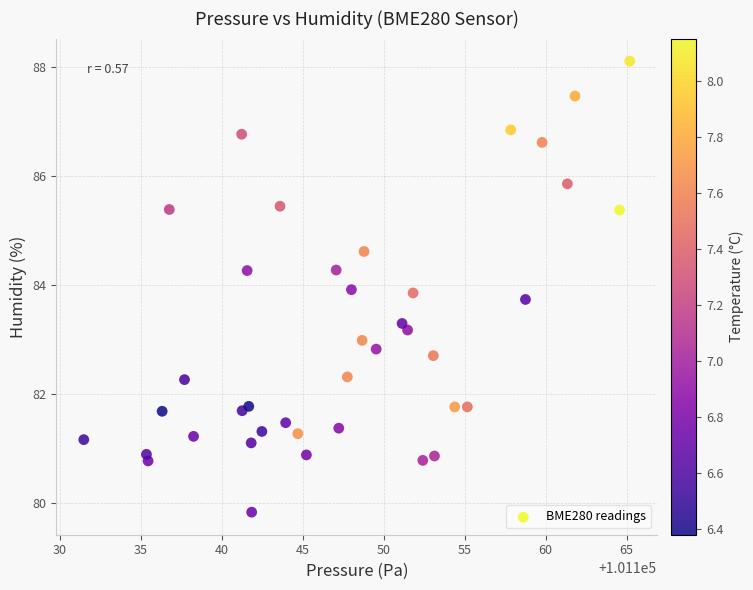

What is the range of Y values (max minus min)?

8.3